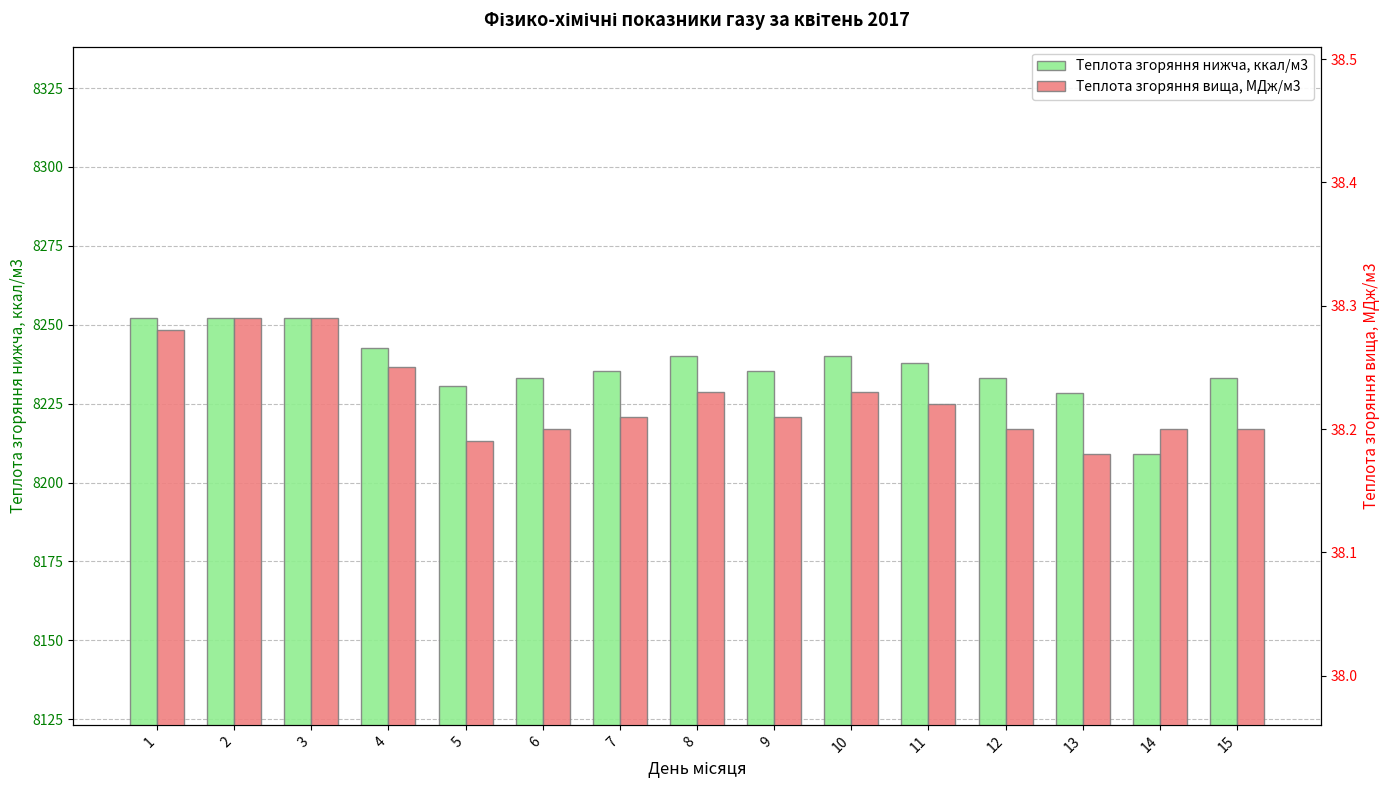

The value of Теплота згоряння вища, МДж/м3 at 9 is 17.8. True or false?

False